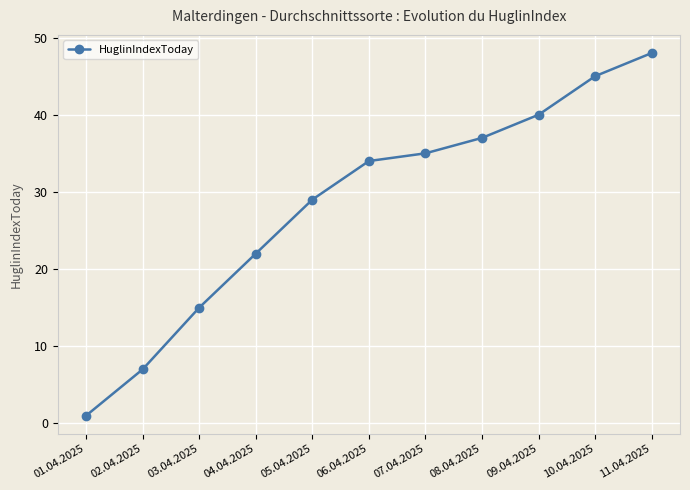

How many data points does each series have?

11